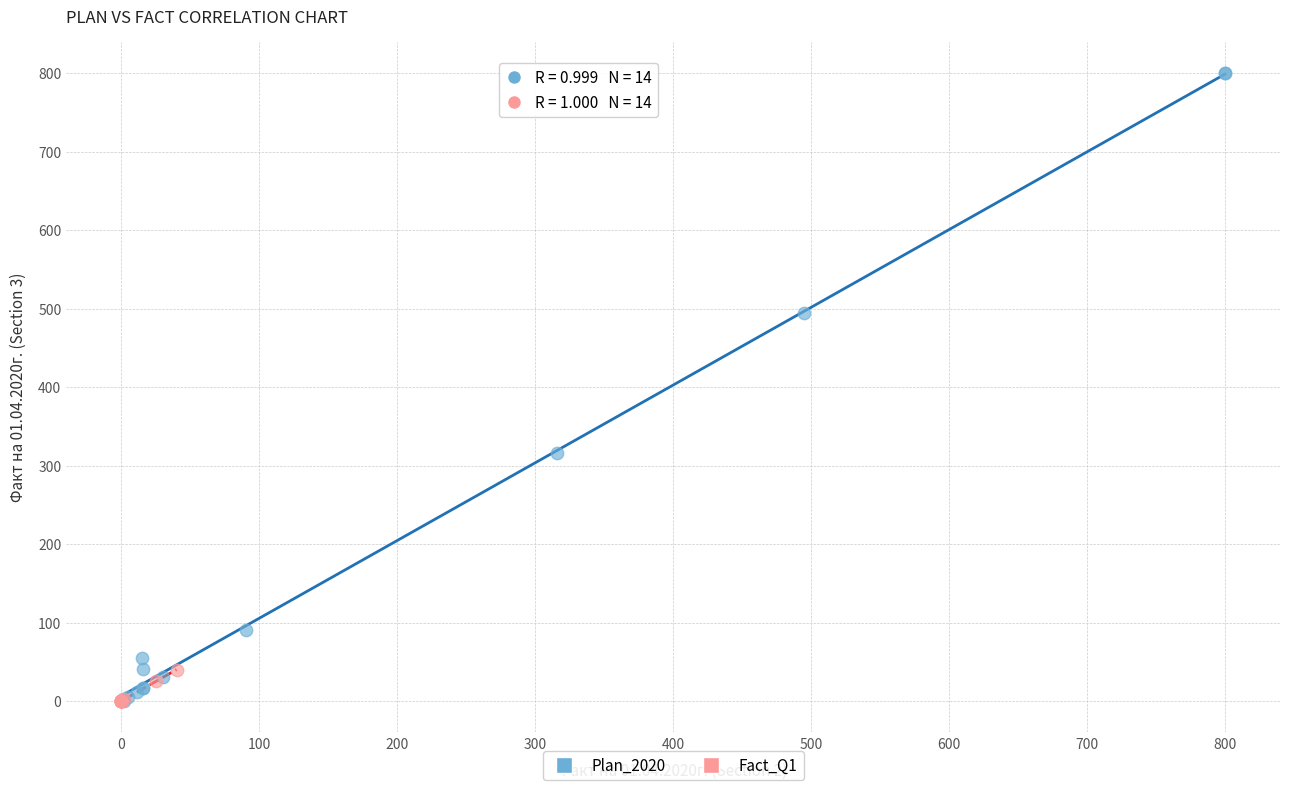

Which series has the widest spread of Y values?

Plan_2020